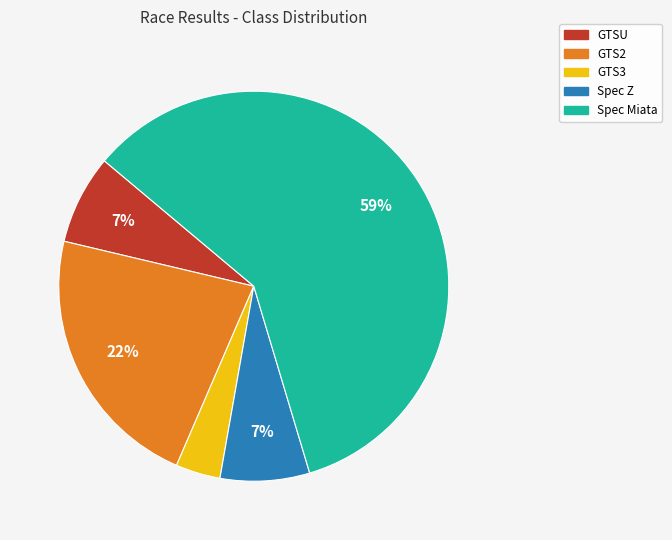

Is there any slice that represents more than half of the pie?

Yes